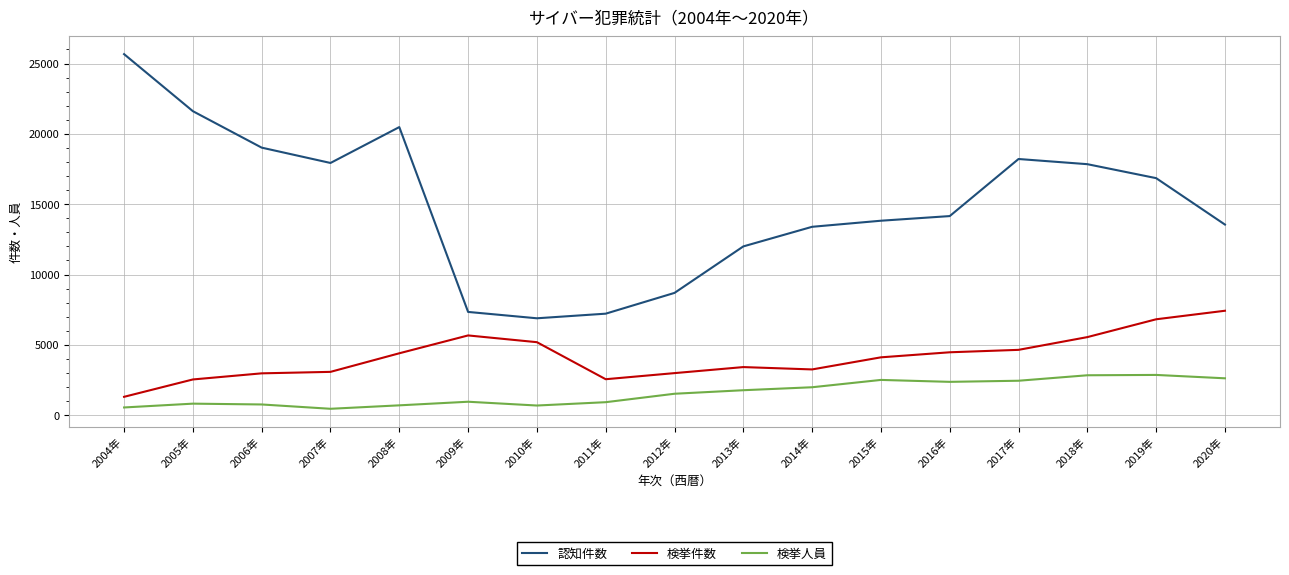

True or false: 検挙人員 has a value of 1523 at 2012年.

True